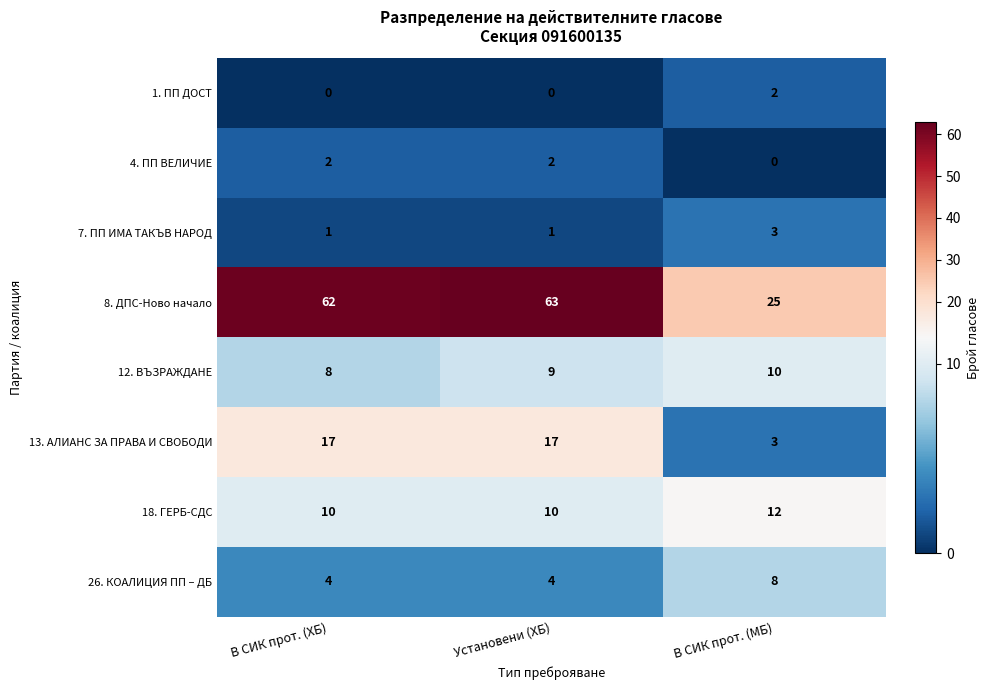

Reading left to right, list all the values displayed in this chart.

1. ПП ДОСТ: В СИК прот. (ХБ)=0	Установени (ХБ)=0	В СИК прот. (МБ)=2
4. ПП ВЕЛИЧИЕ: В СИК прот. (ХБ)=2	Установени (ХБ)=2	В СИК прот. (МБ)=0
7. ПП ИМА ТАКЪВ НАРОД: В СИК прот. (ХБ)=1	Установени (ХБ)=1	В СИК прот. (МБ)=3
8. ДПС-Ново начало: В СИК прот. (ХБ)=62	Установени (ХБ)=63	В СИК прот. (МБ)=25
12. ВЪЗРАЖДАНЕ: В СИК прот. (ХБ)=8	Установени (ХБ)=9	В СИК прот. (МБ)=10
13. АЛИАНС ЗА ПРАВА И СВОБОДИ: В СИК прот. (ХБ)=17	Установени (ХБ)=17	В СИК прот. (МБ)=3
18. ГЕРБ-СДС: В СИК прот. (ХБ)=10	Установени (ХБ)=10	В СИК прот. (МБ)=12
26. КОАЛИЦИЯ ПП – ДБ: В СИК прот. (ХБ)=4	Установени (ХБ)=4	В СИК прот. (МБ)=8